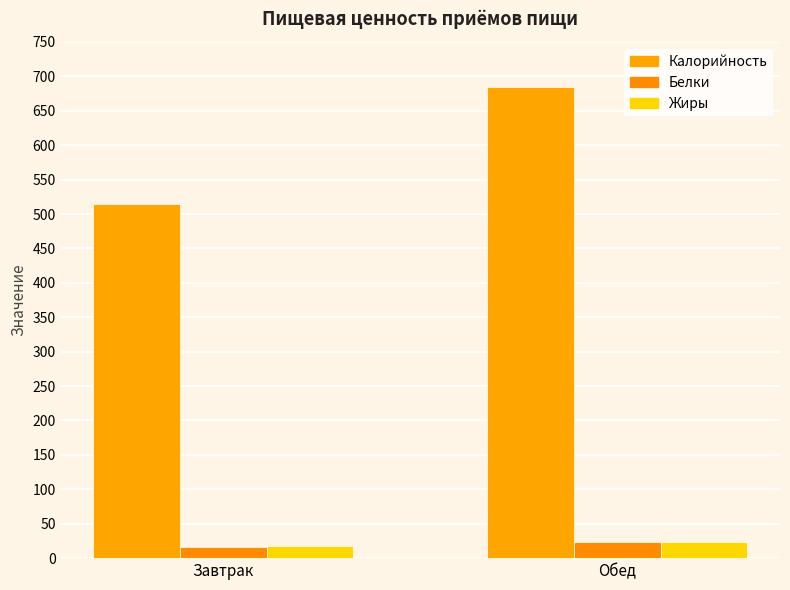

What is the sum of all Белки values?

40.1